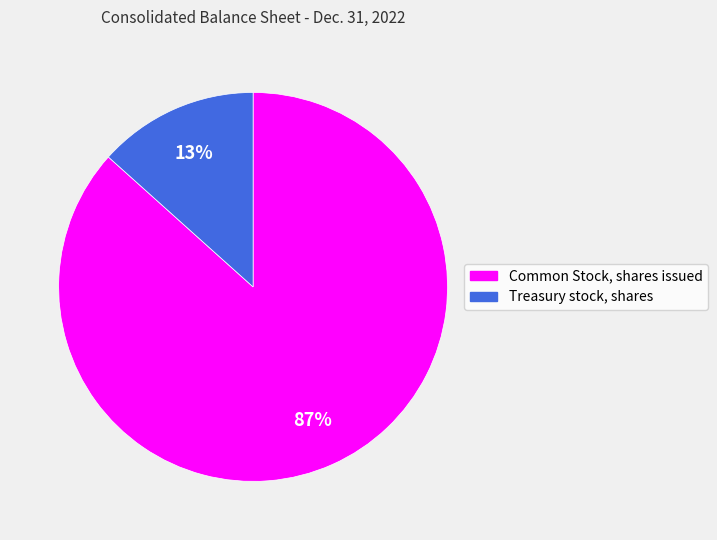

Is it true that Common Stock, shares issued is 99% of the pie?

False